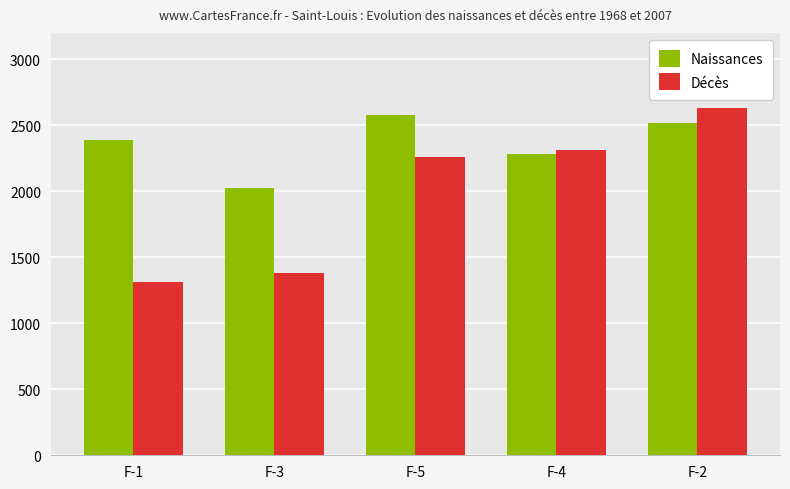

Reading left to right, what are all the values shown in this chart?

Naissances: 2387	2028	2577	2282	2515
Décès: 1311	1380	2263	2311	2634